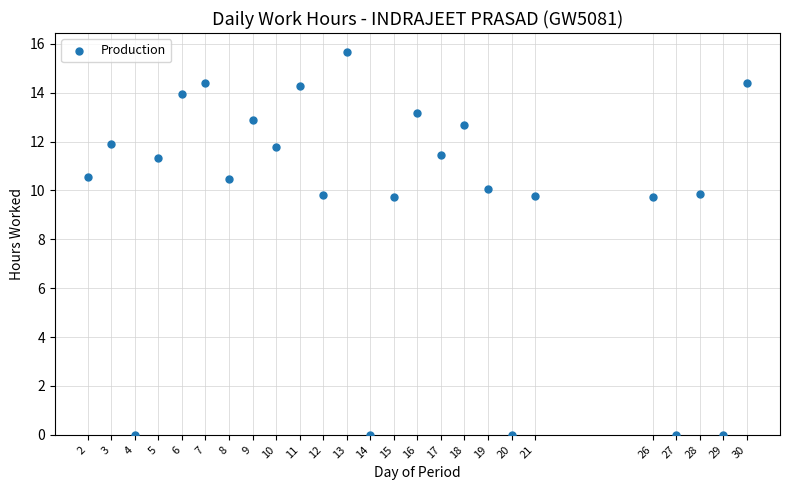

What is the range of X values (max minus min)?

28.0